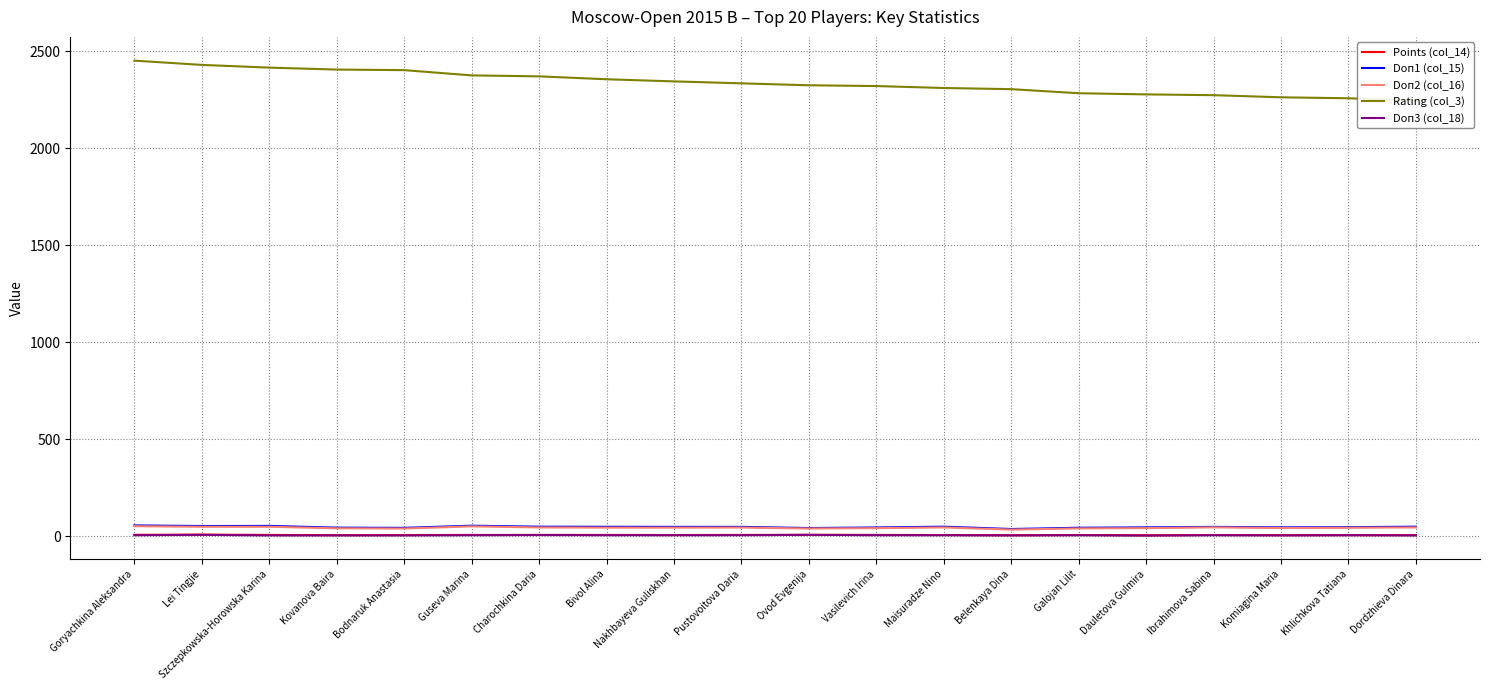

True or false: Doп3 (col_18) has a value of 11.1 at Ovod Evgenija.

False